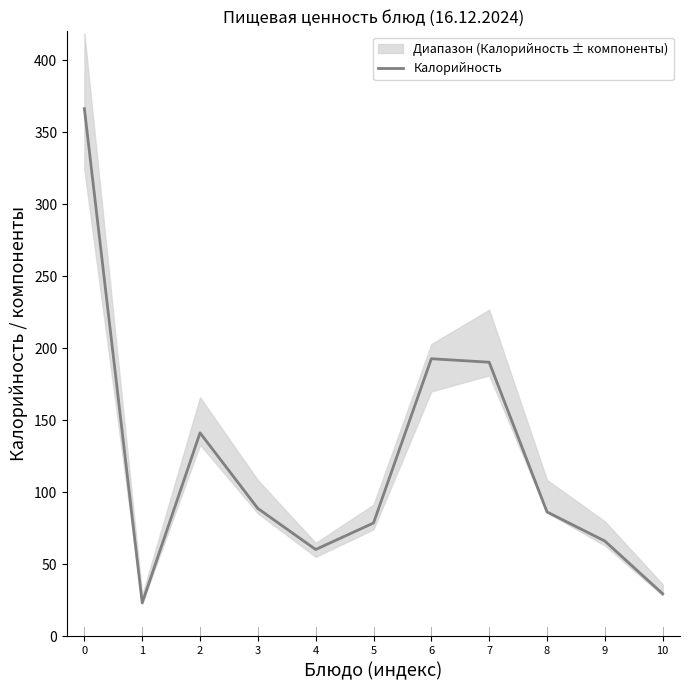

Which has a higher value, 6 or 10?

6